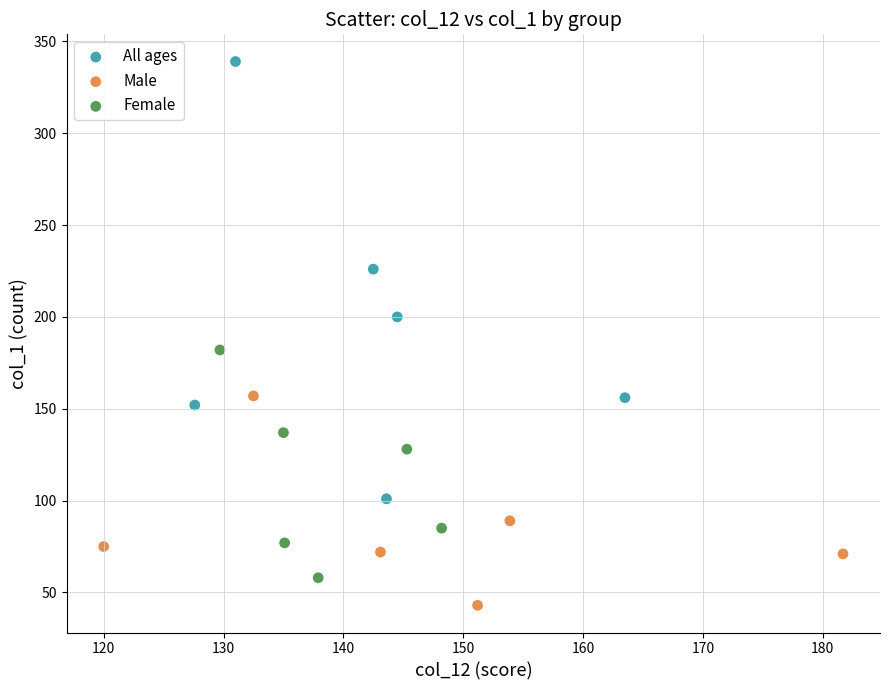

Which series contains the lowest Y value?

Male